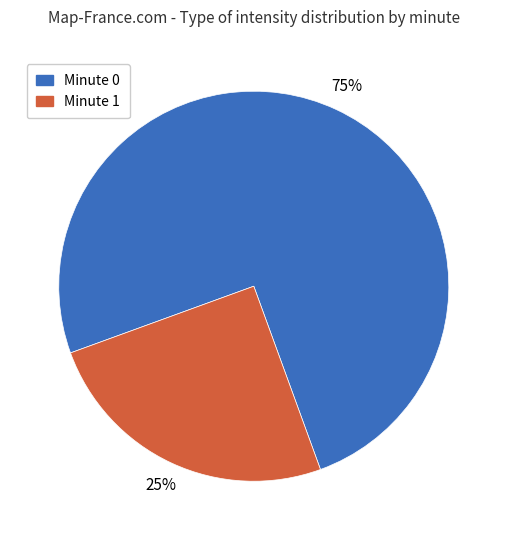

To the nearest percent, what is the average slice percentage?

50%